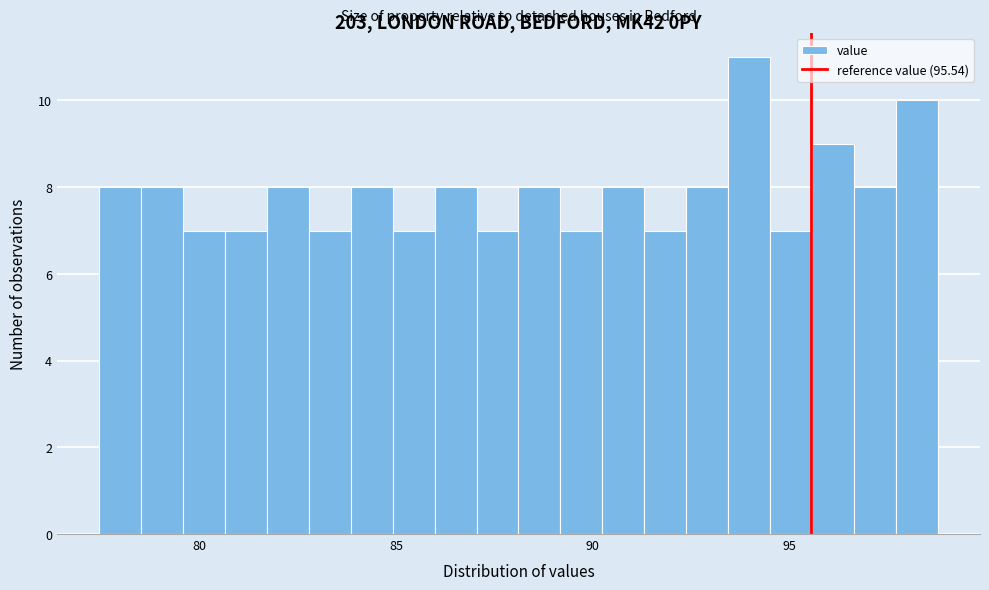

Read against the x-axis, roughly where is the centre of the tallest bar?

94.0